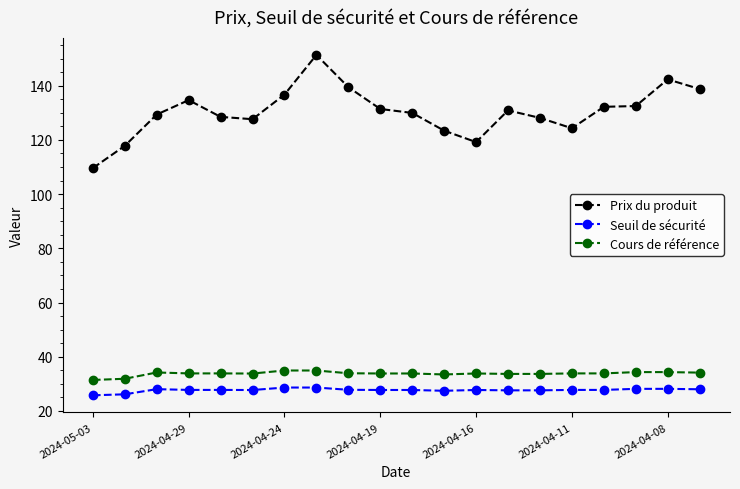

What is the maximum value for Seuil de sécurité?

28.6